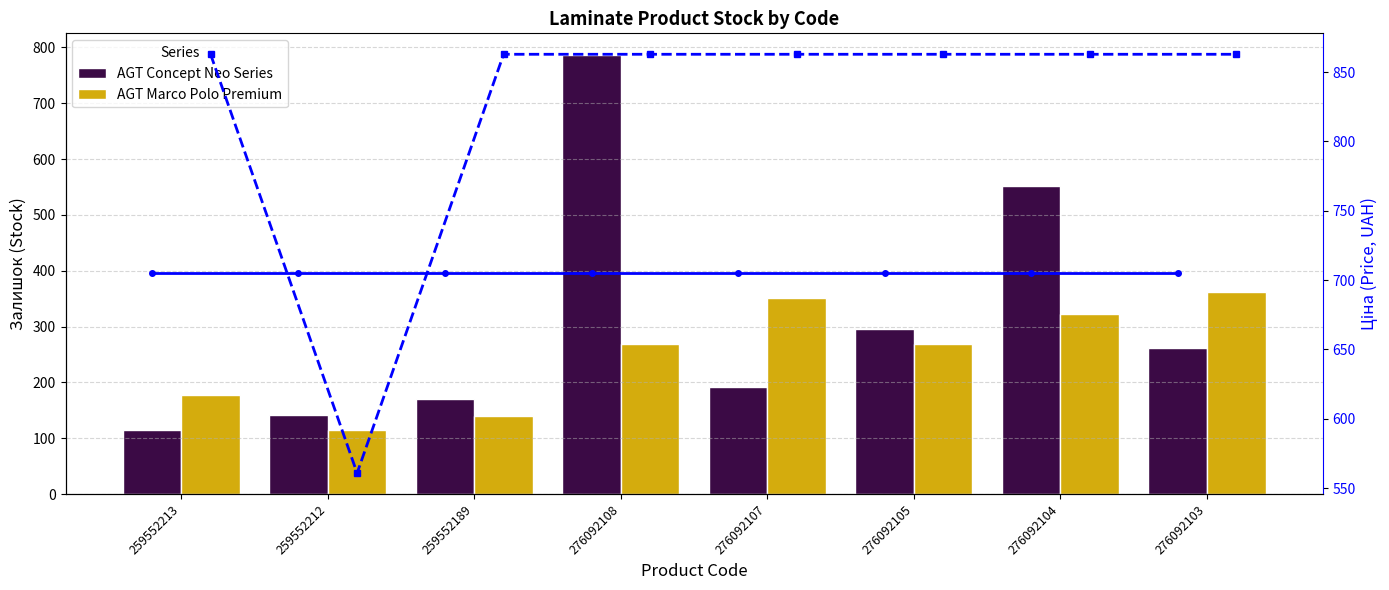

Is the value of Price: Marco Polo at 276092108 greater than the value of AGT Concept Neo Series at 259552213?

Yes